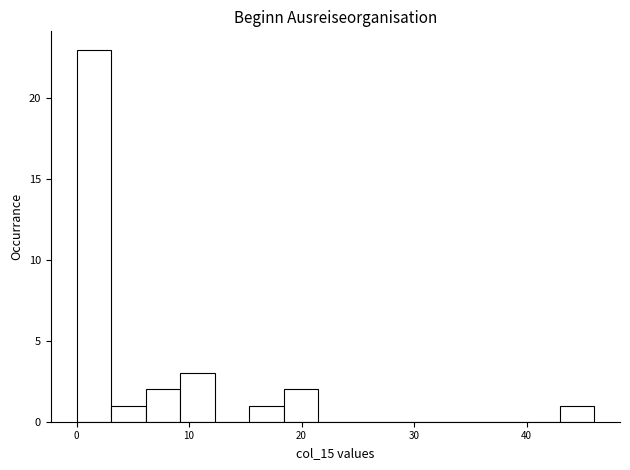

Read against the x-axis, roughly where is the centre of the tallest bar?

2